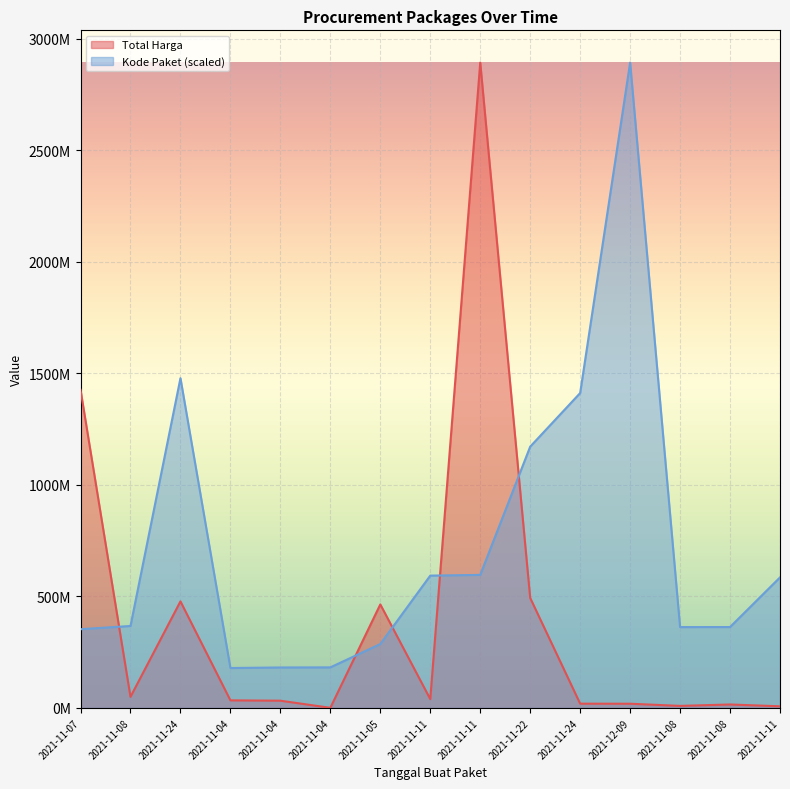

The Total Harga series shows 3884851220.8 at 2021-11-11. True or false?

False